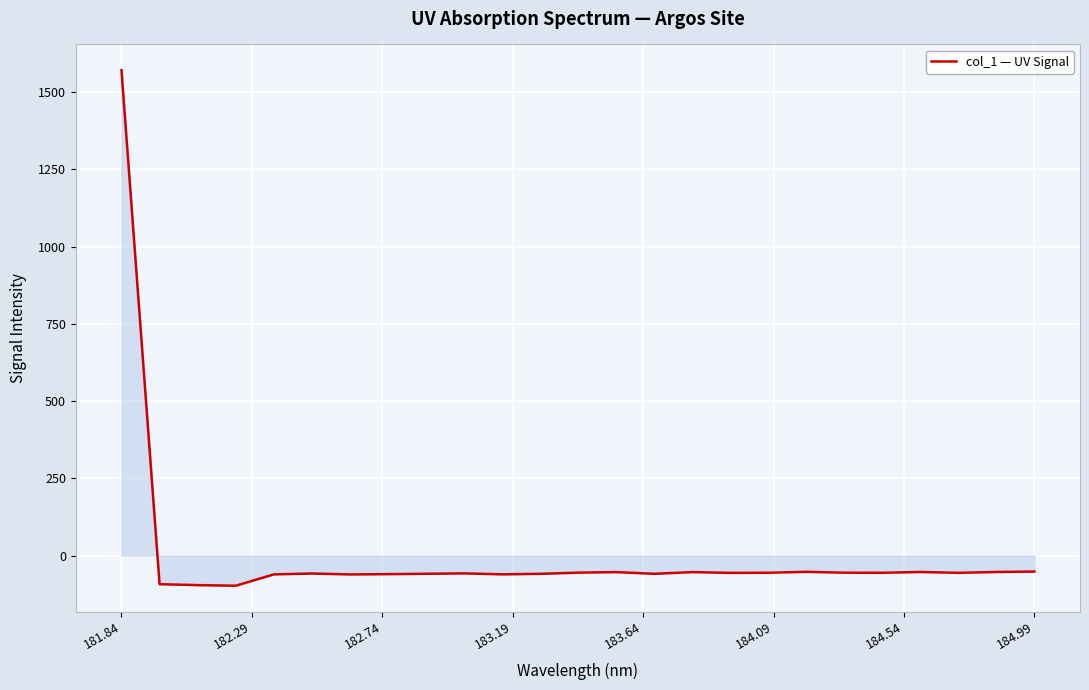

How many lines are shown in the chart?

1